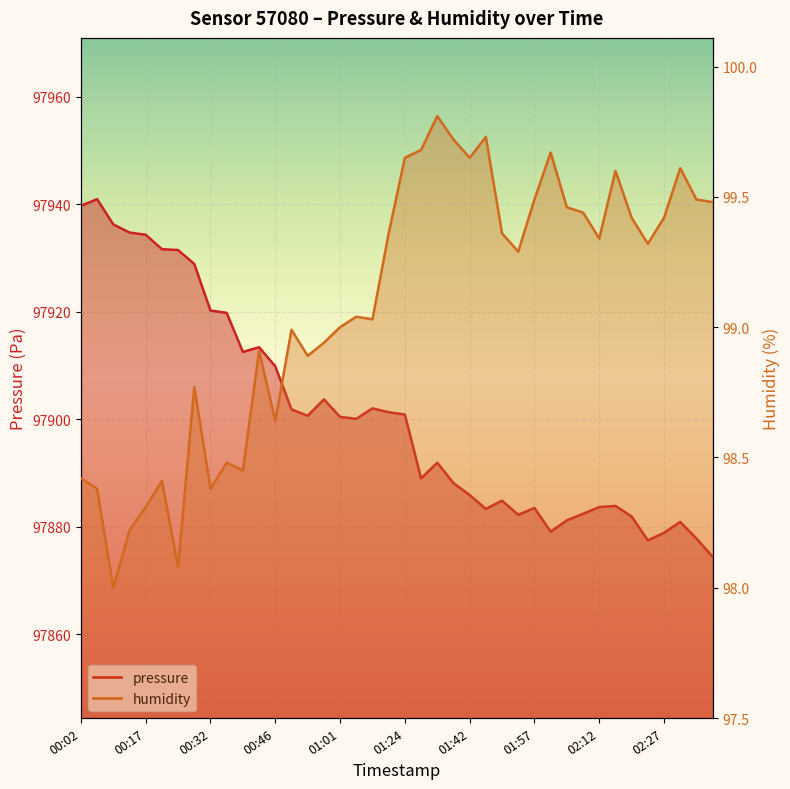

What is the lowest value of the humidity series?

98.0